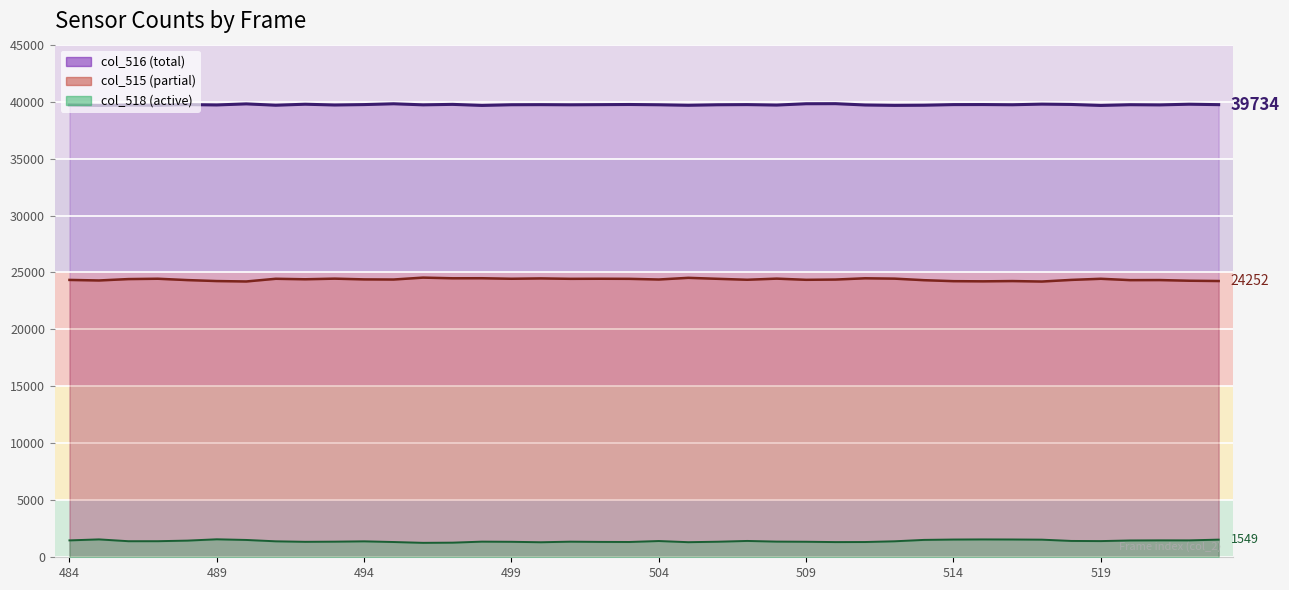

How many lines are shown in the chart?

3